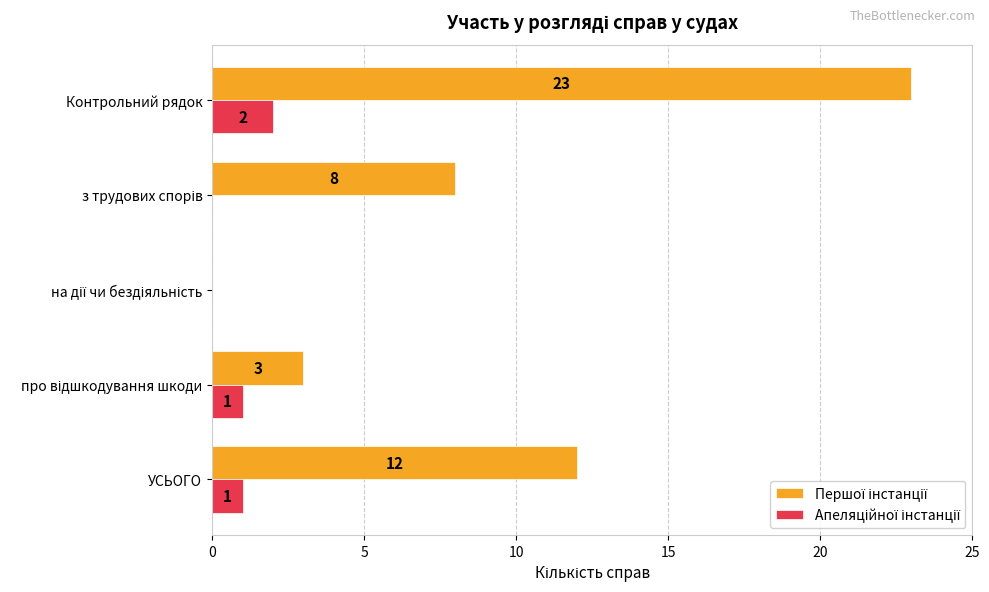

What is the total value across all series at УСЬОГО?

13